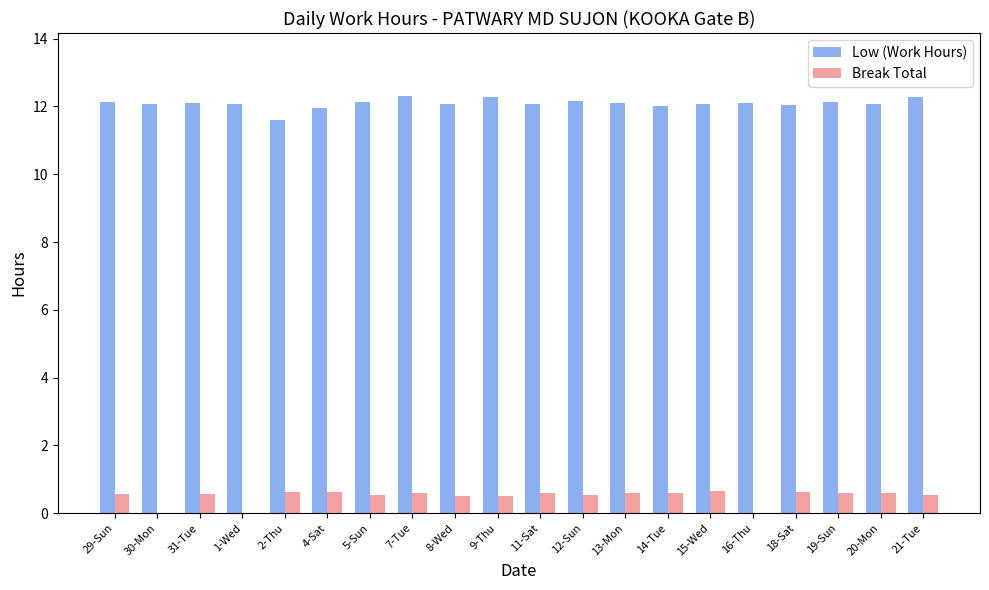

The Low (Work Hours) series shows 2.7 at 21-Tue. True or false?

False